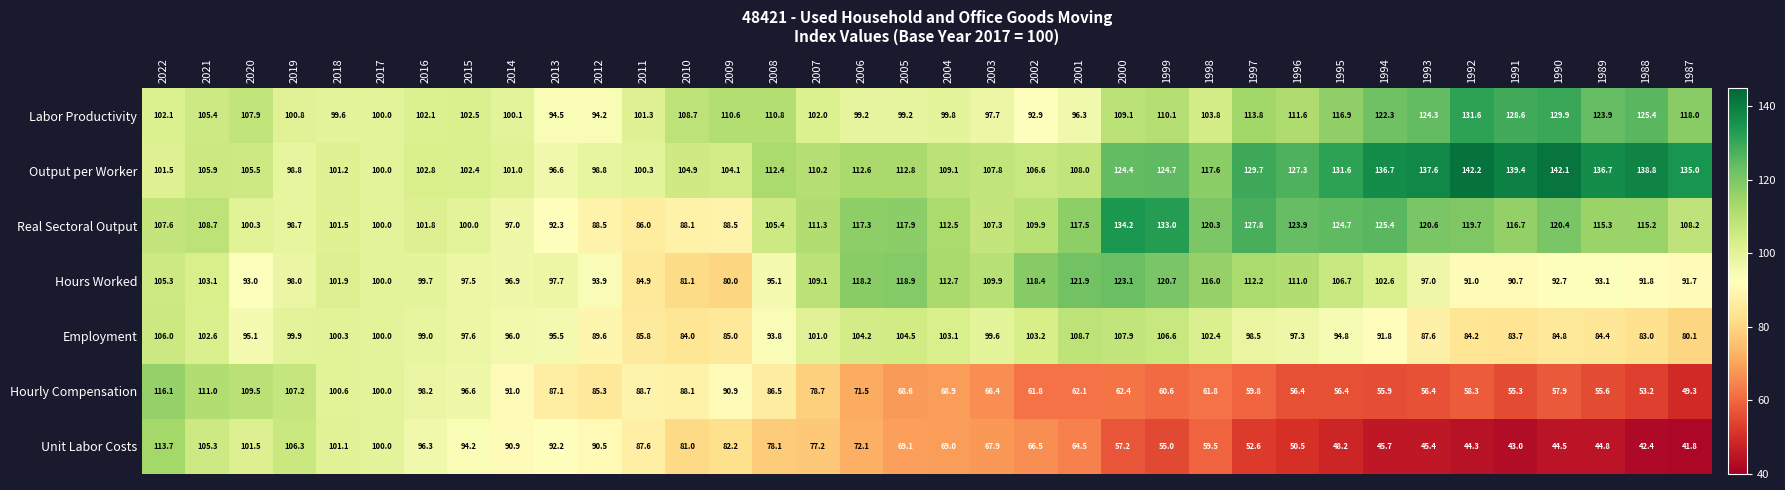

What is the greatest value displayed?

142.2